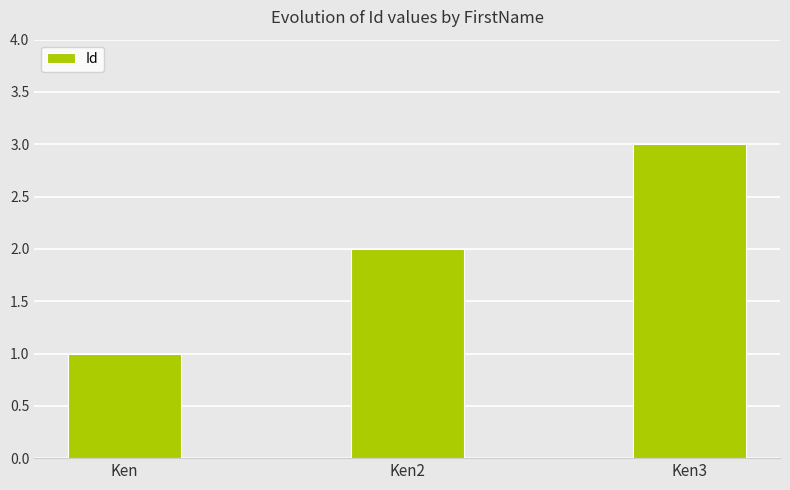

Which category has the lowest value across all series?

Ken